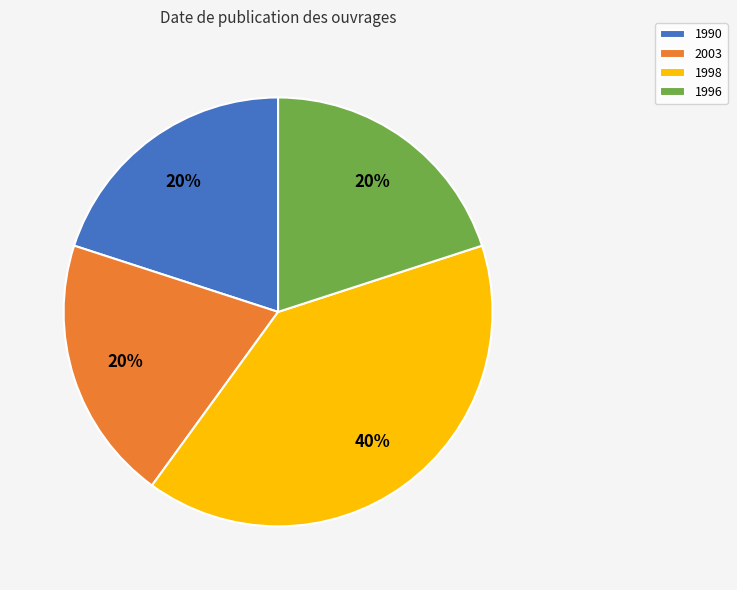

What percentage is the 1990 slice, to the nearest percent?

20%